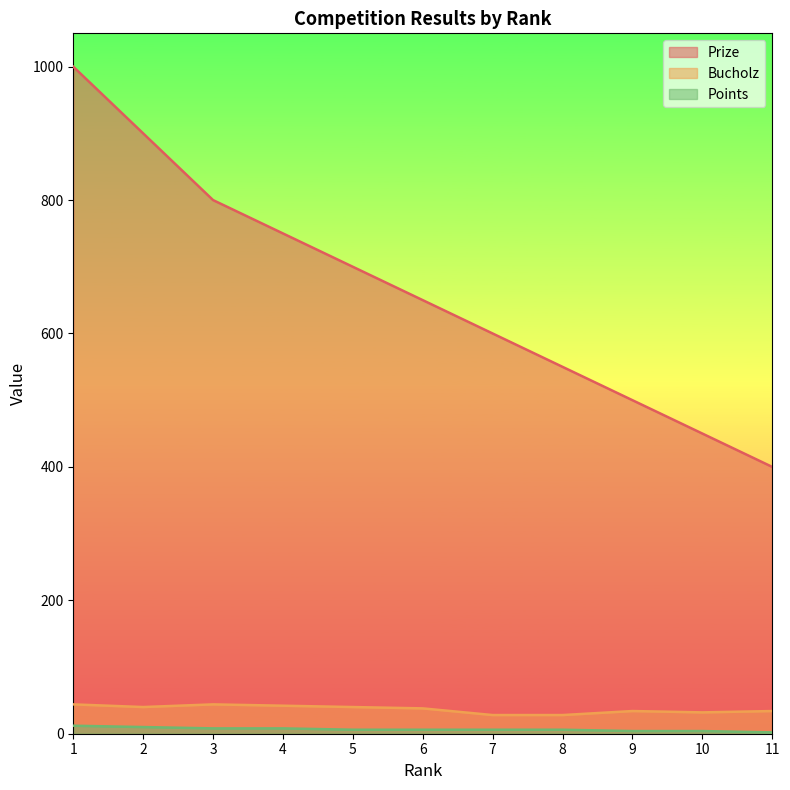

Is the value of Prize at 1 greater than the value of Points at 5?

Yes